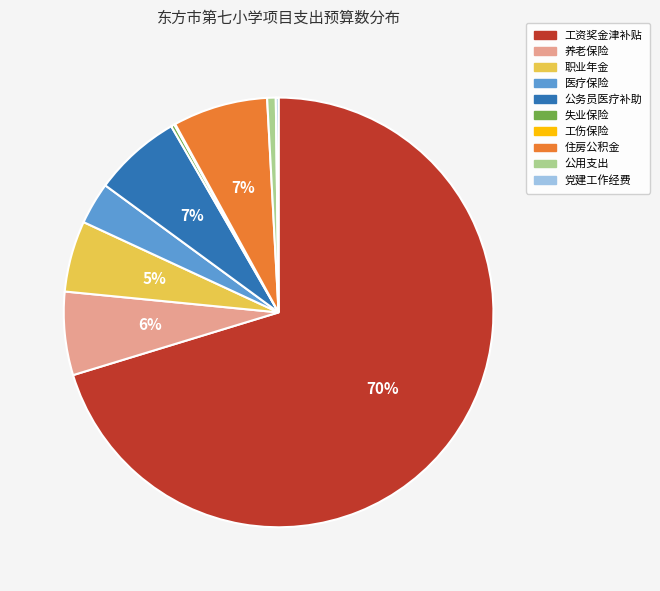

Is the sum of 工资奖金津补贴 and 公务员医疗补助 greater than half?

Yes